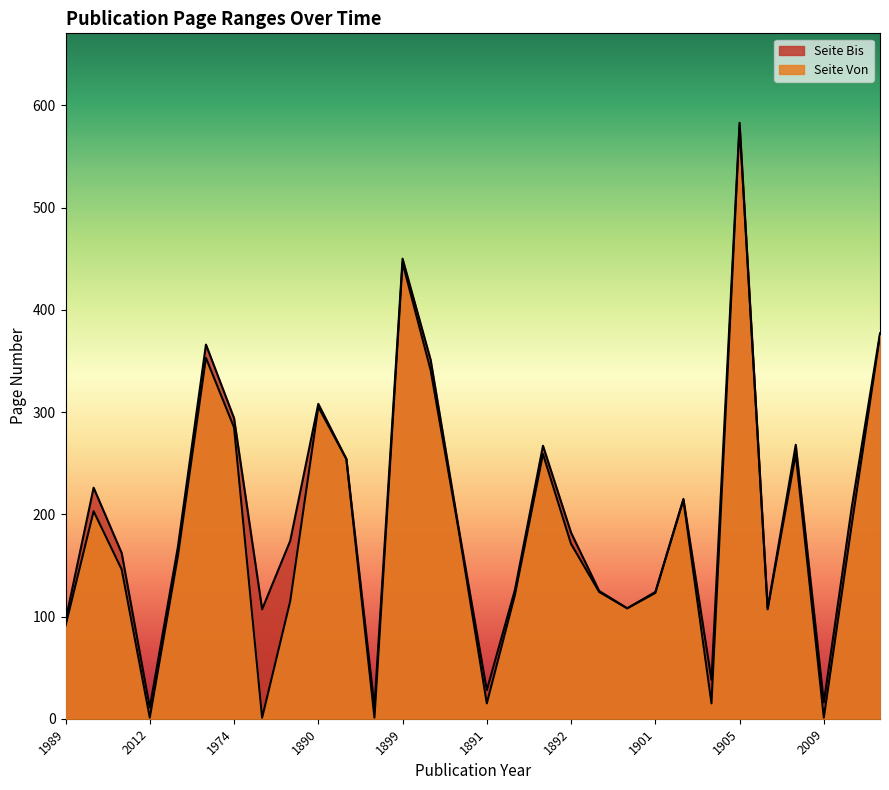

Which has a higher value, 1891 or 1892?

1892